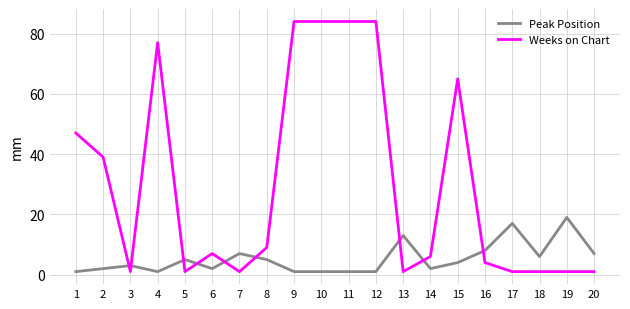

True or false: Peak Position has more than 0 interior local peaks.

True